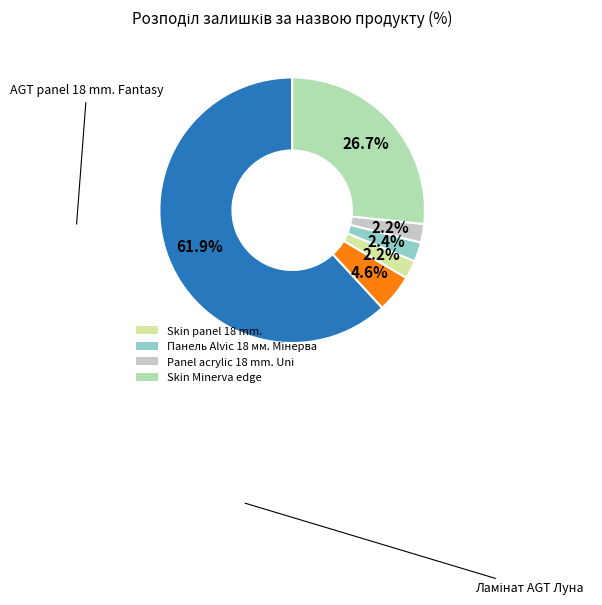

Is there any slice that represents more than half of the pie?

Yes